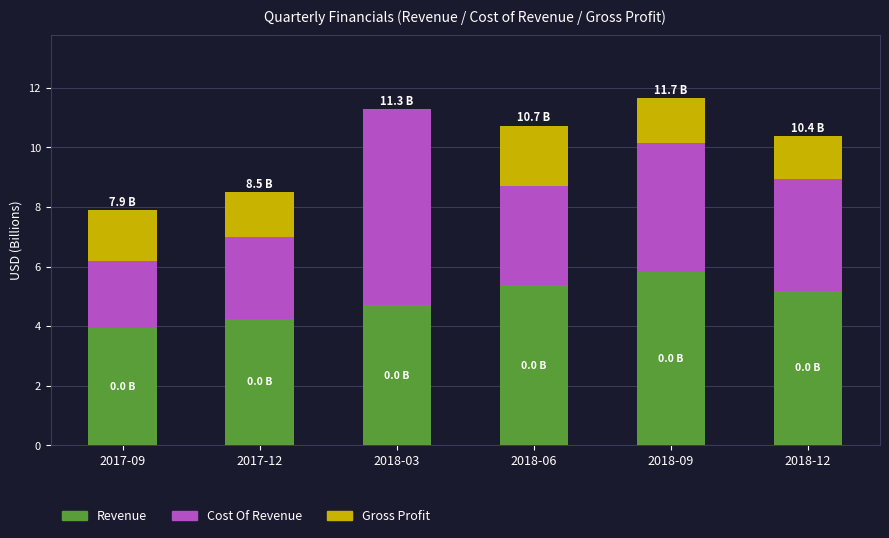

The value of Revenue at 2018-12 is 1.3. True or false?

False